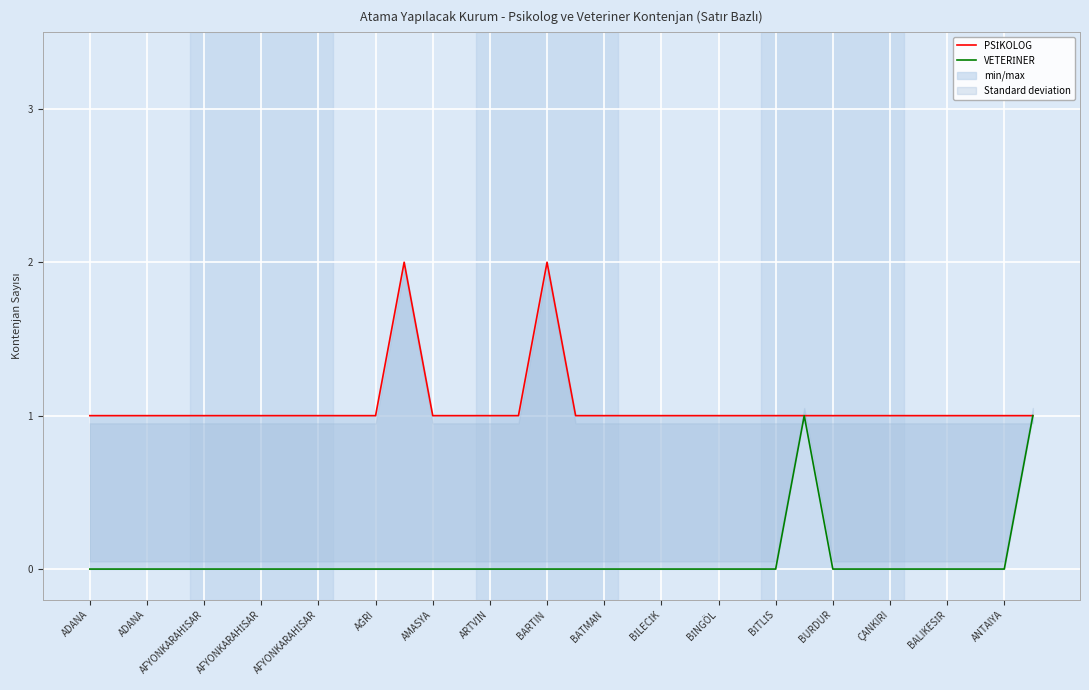

What is the sum of all PSİKOLOG values?

36